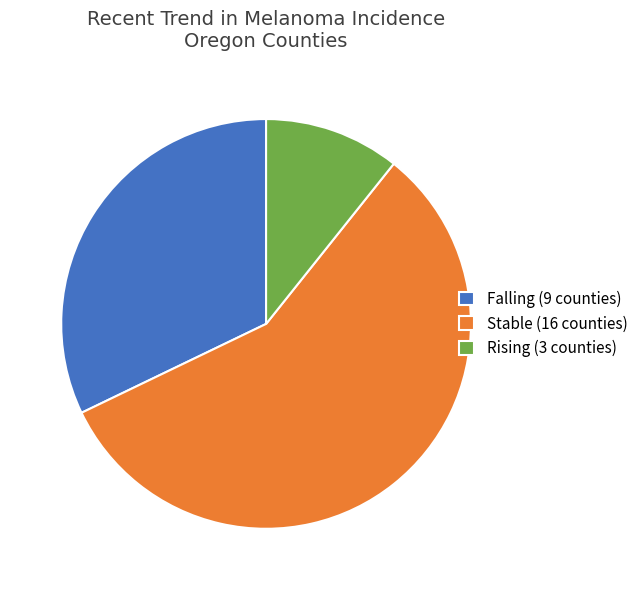

The Falling (9 counties) slice represents 21% of the pie. True or false?

False